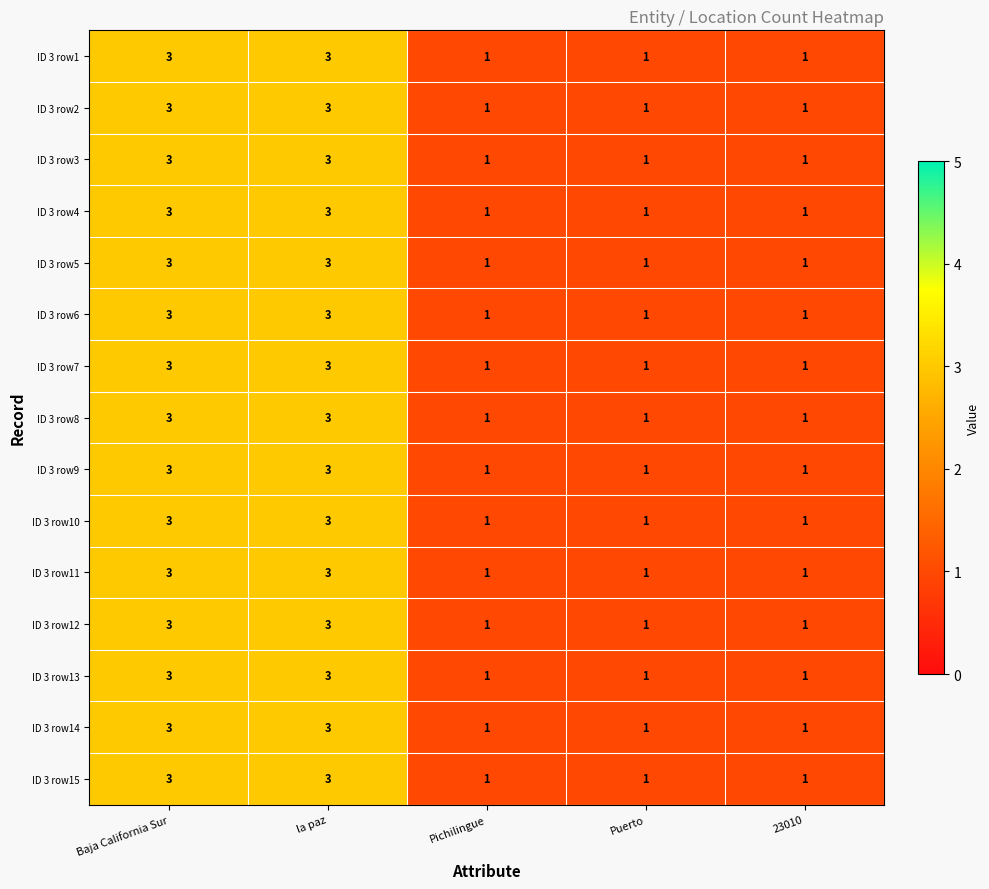

How many ID 3 row14 values are between 1 and 3?

5